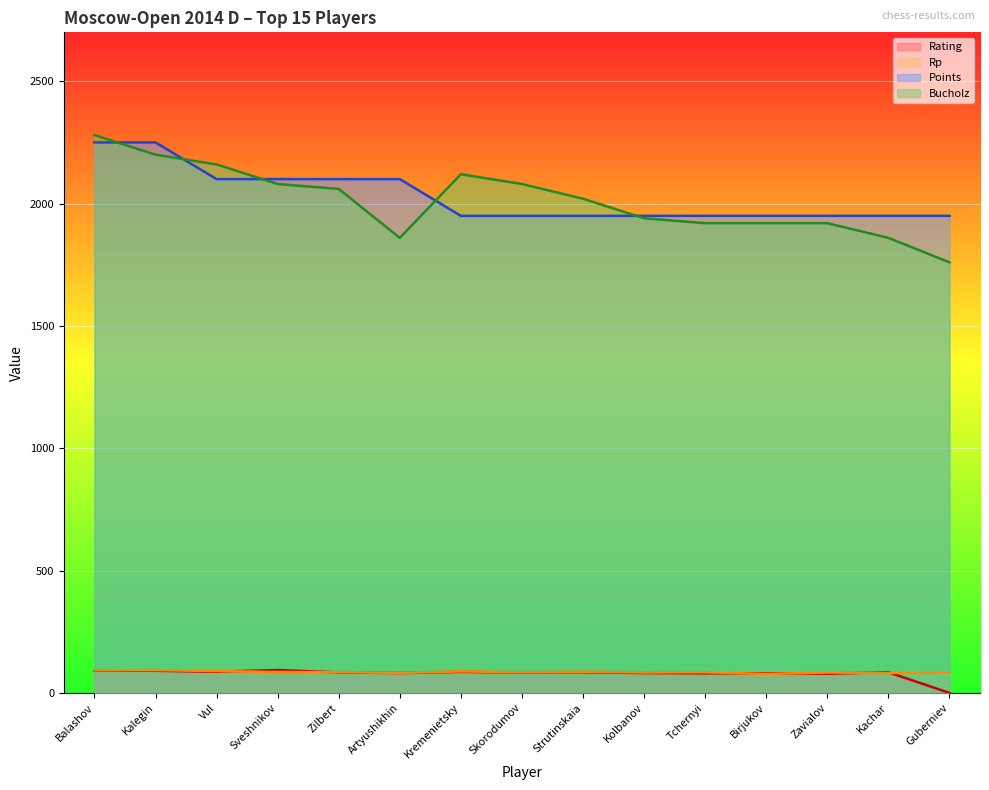

At which category does Rating reach its first local valley?

Vul